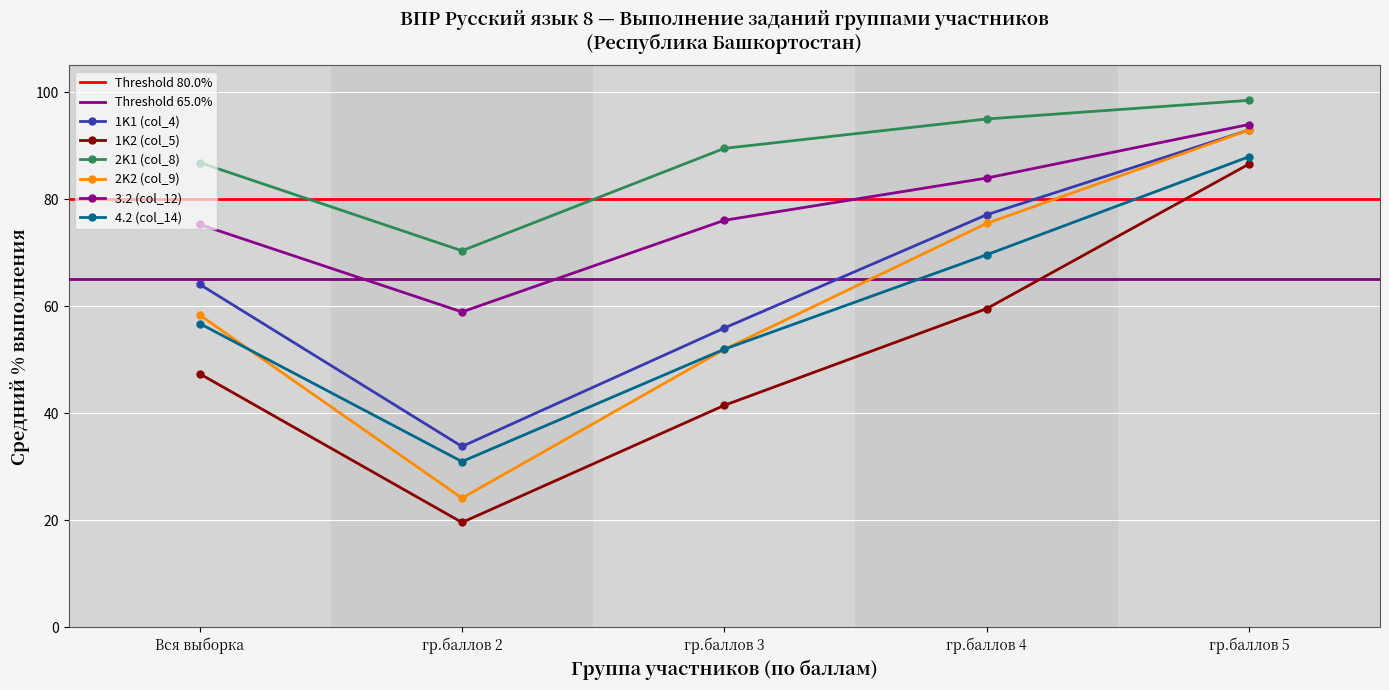

What are all the series names shown in the legend?

1K1 (col_4), 1K2 (col_5), 2K1 (col_8), 2K2 (col_9), 3.2 (col_12), 4.2 (col_14)